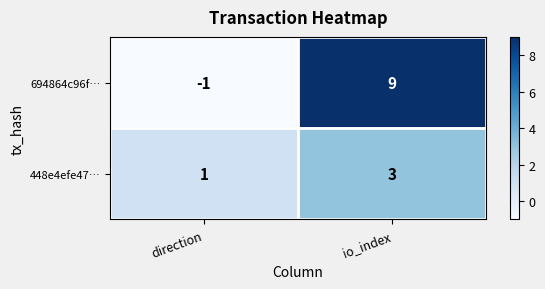

What is the difference between the maximum and minimum values in the 694864c96f… series?

10